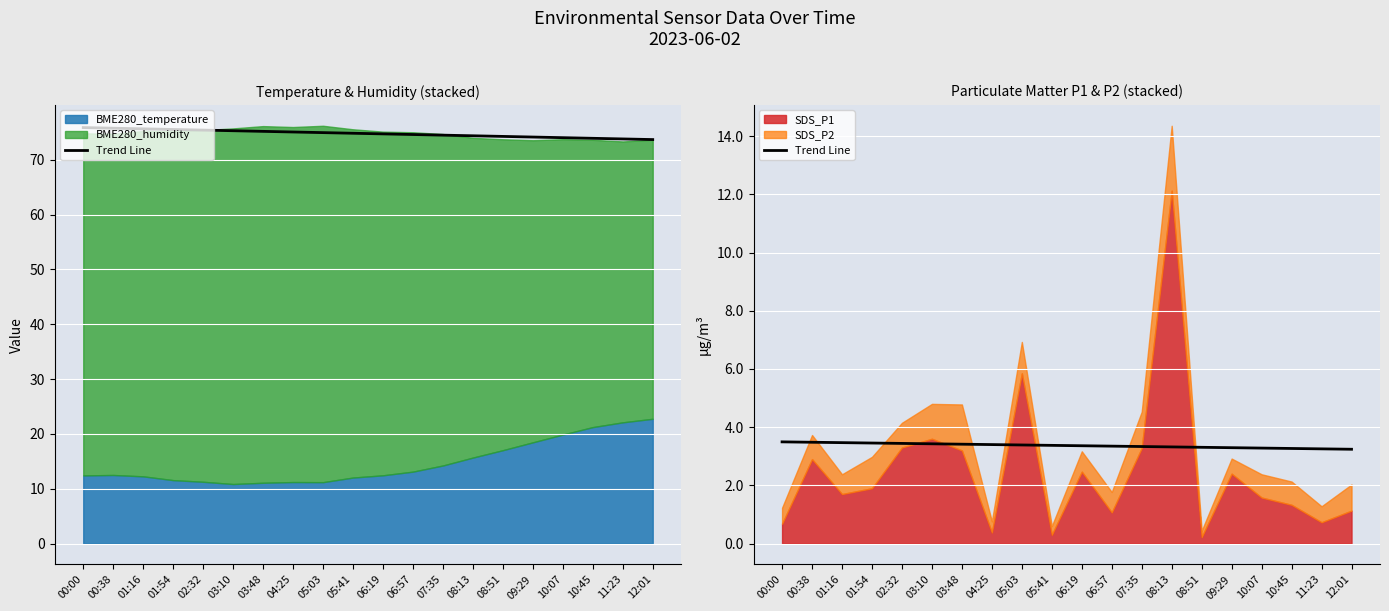

True or false: the data has more than 1 interior local peaks.

False